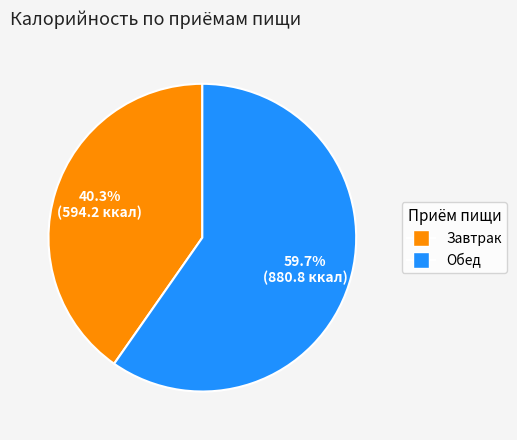

Which category accounts for the majority?

Обед